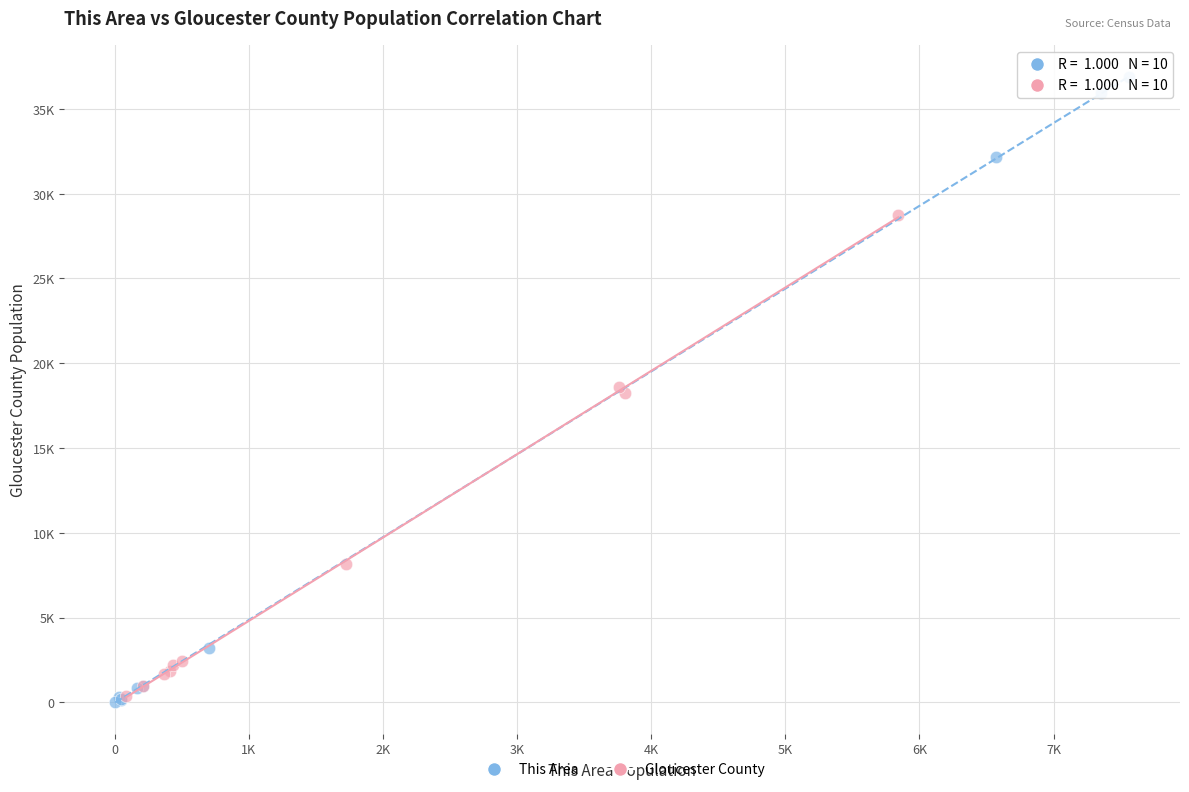

Which series contains the lowest Y value?

This Area